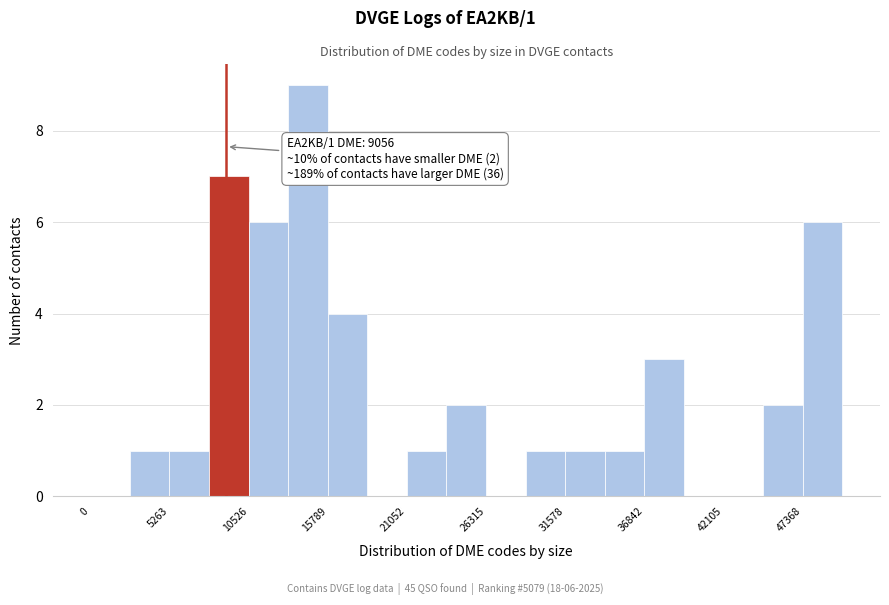

Around what value on the x-axis is the tallest bar? Give the approximate position of its centre, as read against the axis.

14000